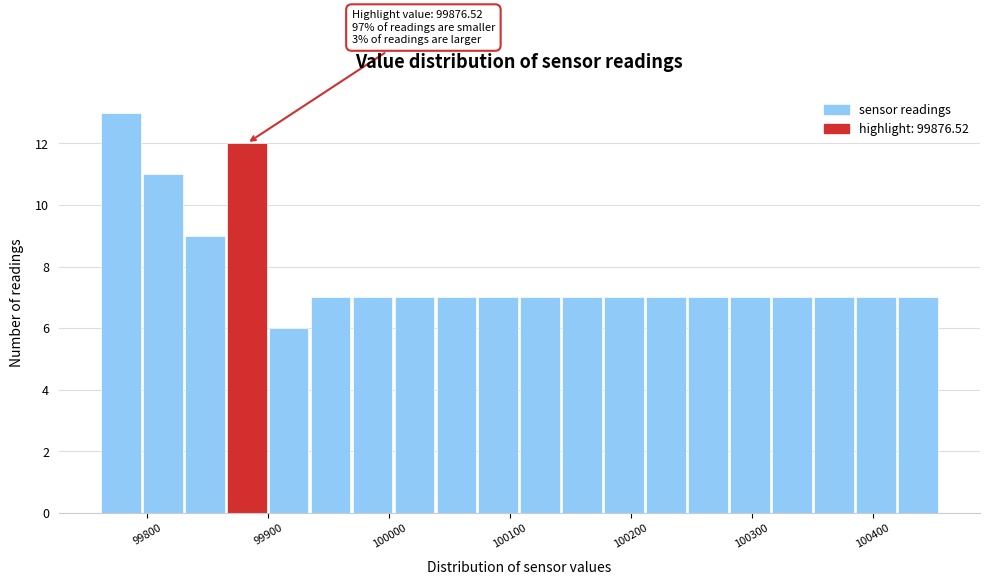

Read against the x-axis, roughly where is the centre of the tallest bar?

99780